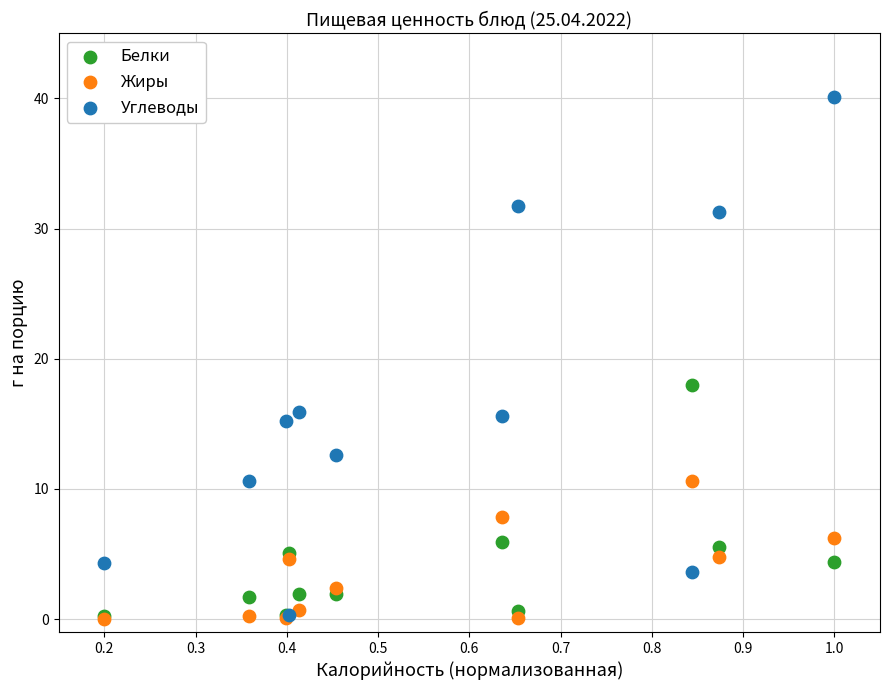

Which series has the largest Y range (max minus min)?

Углеводы